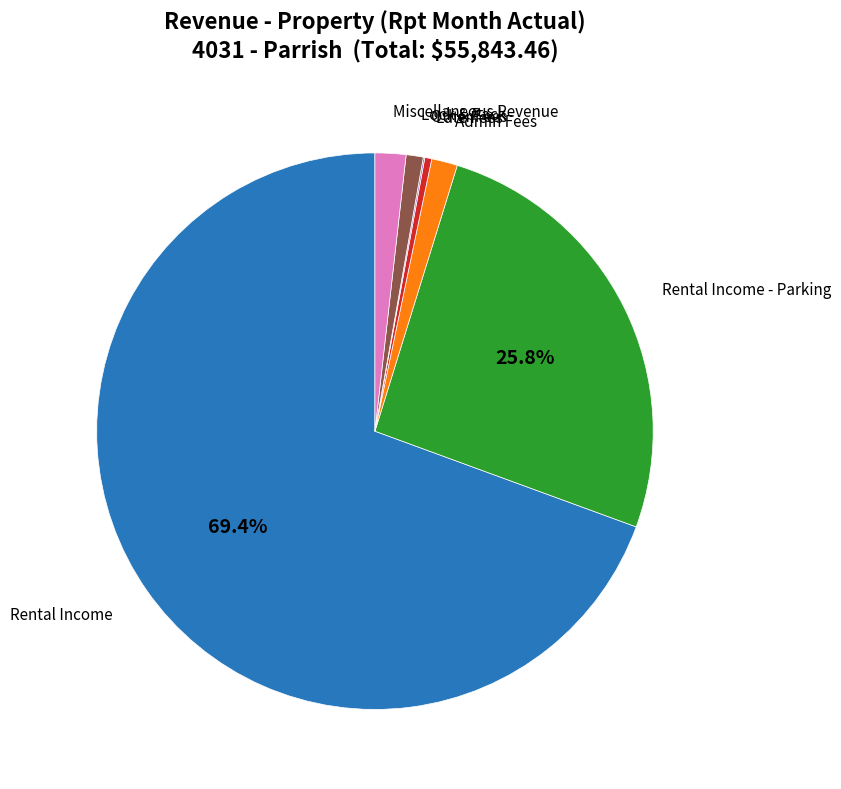

How many segments does this pie chart have?

7